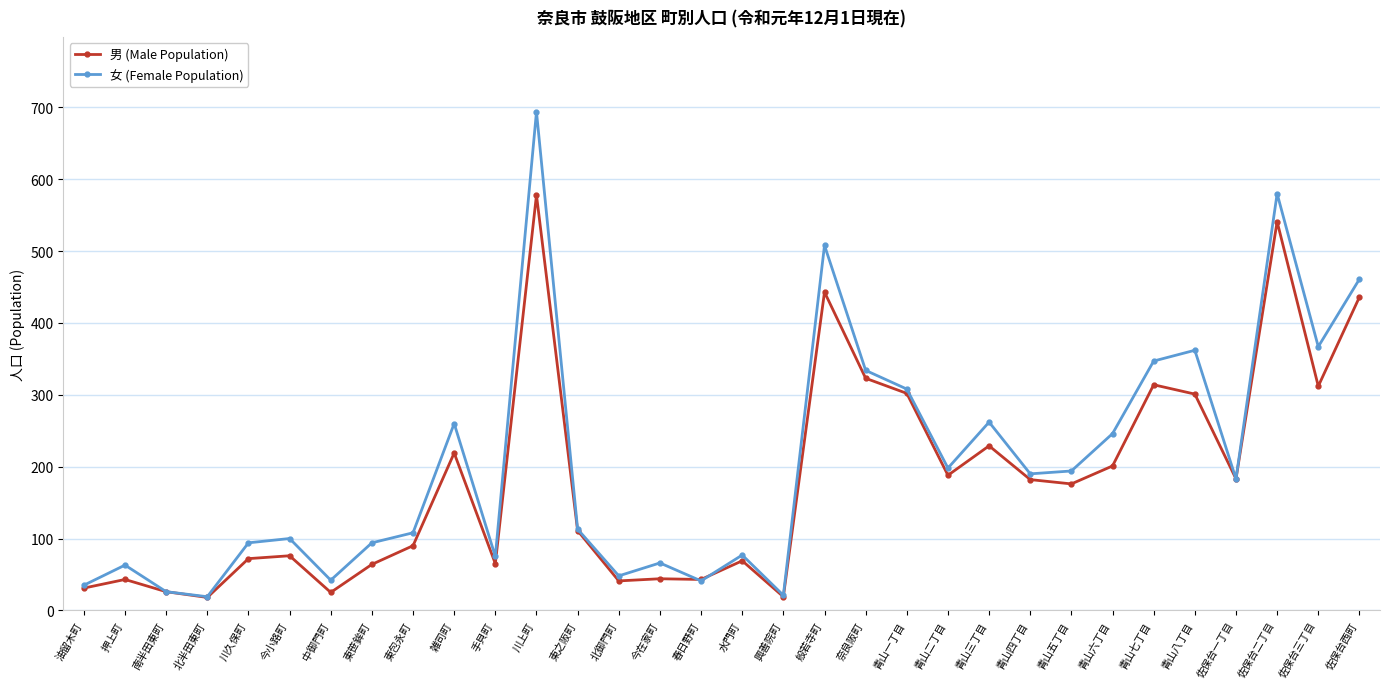

What is the value of the 男 (Male Population) point at the 13th from the left?

111